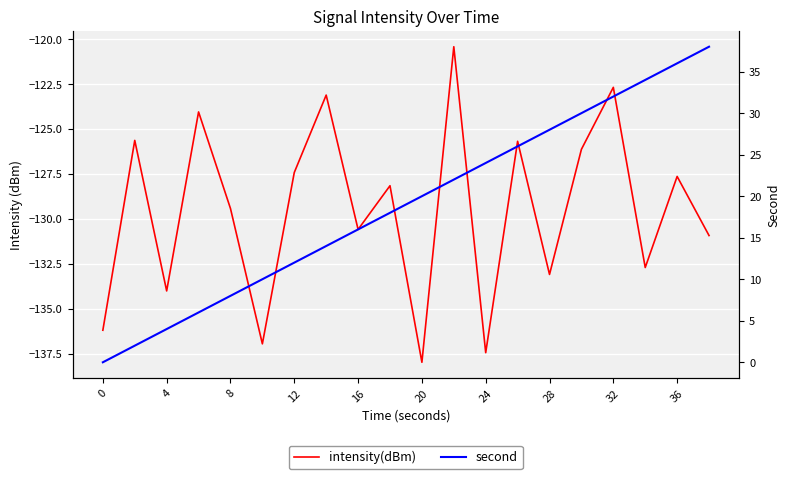

What is the value of the second point at the 7th from the left?

12.0